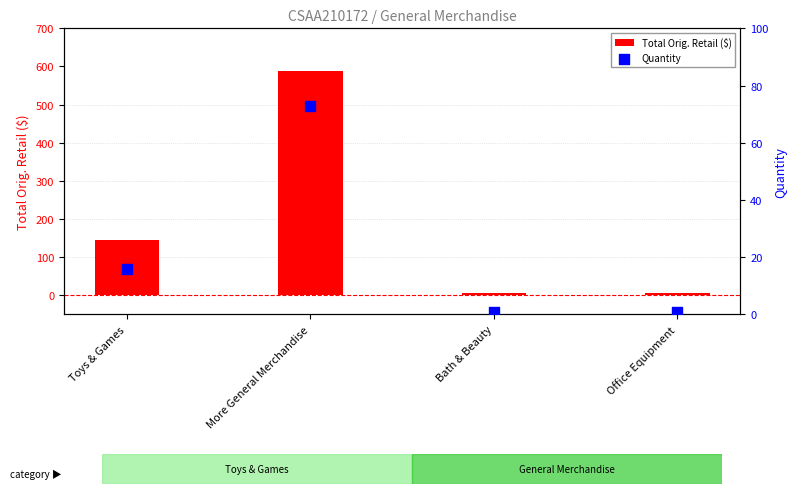

At how many categories does at least one series exceed 1?

4